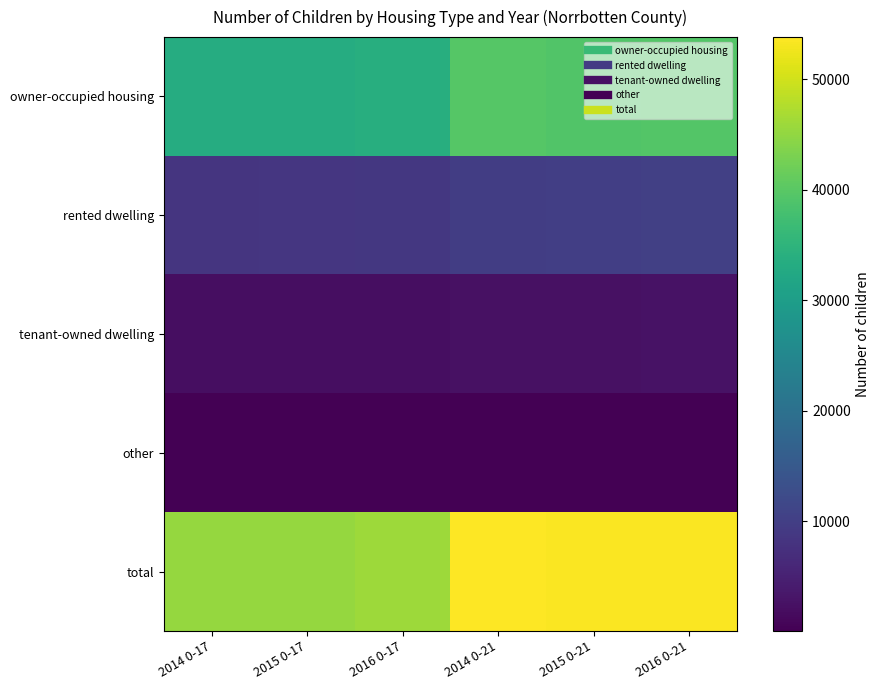

What is the total value across all series at 2014 0-21?

106100